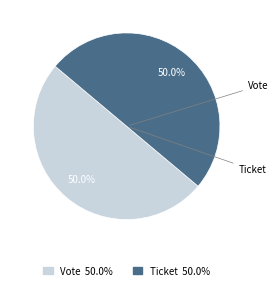

Combined, what portion of the pie is Vote and Ticket?

100.0%